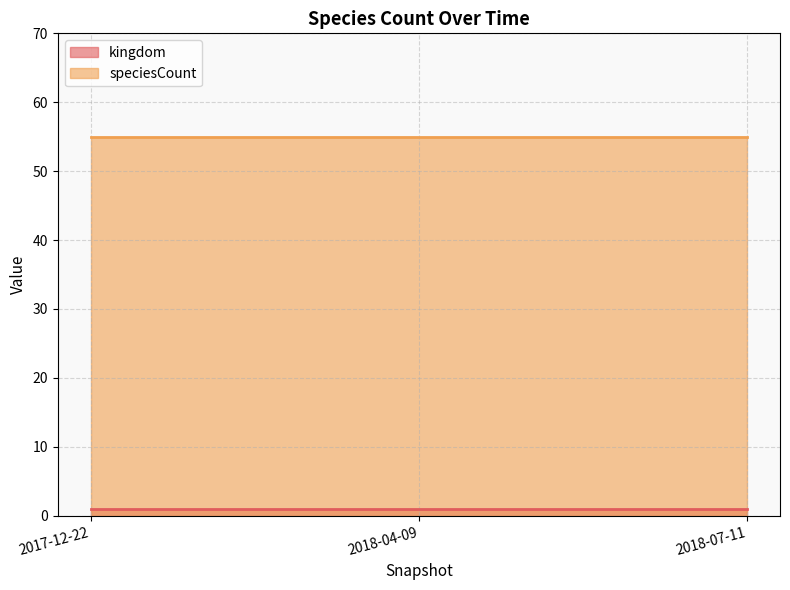

Which series has the largest total across all categories?

speciesCount